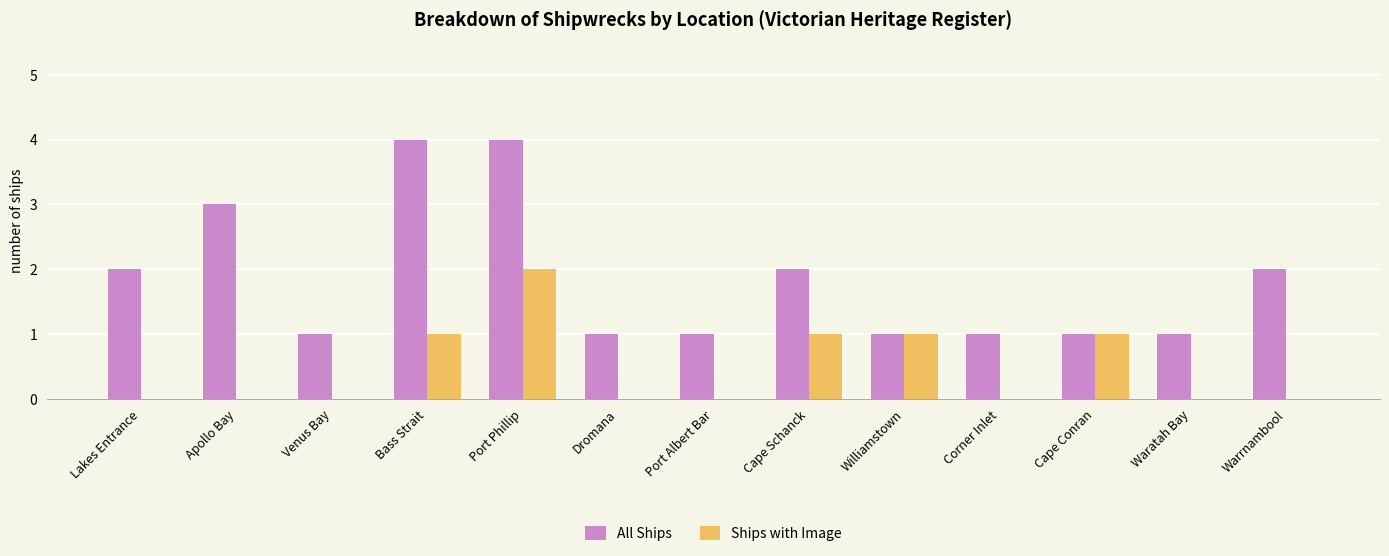

What is the sum of all Ships with Image values?

6